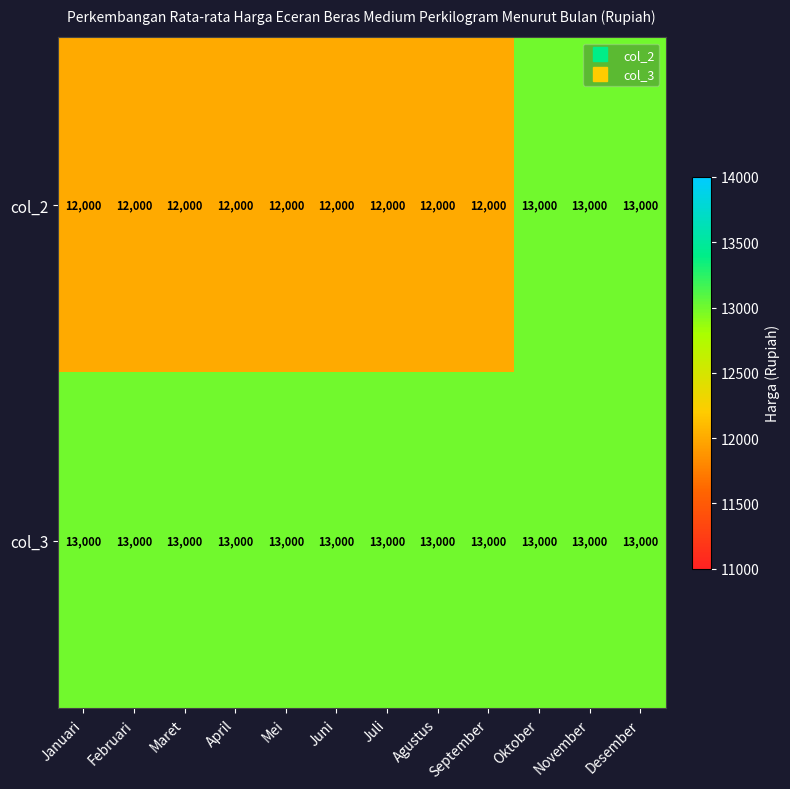

Read the col_2 value at Februari.

12000